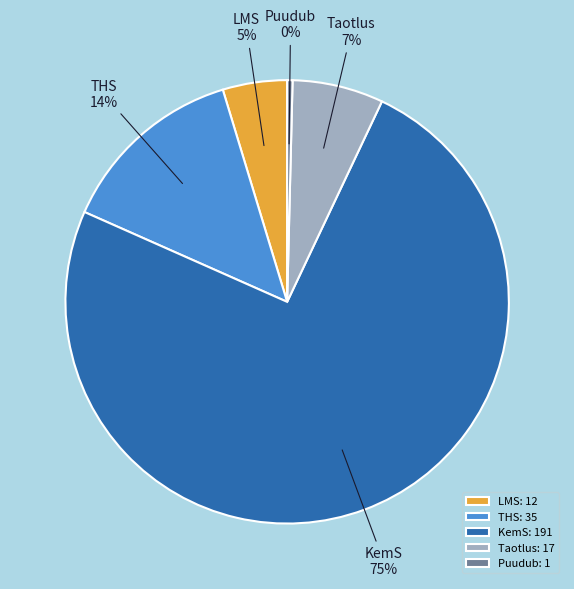

Does KemS represent more than half of the total?

Yes